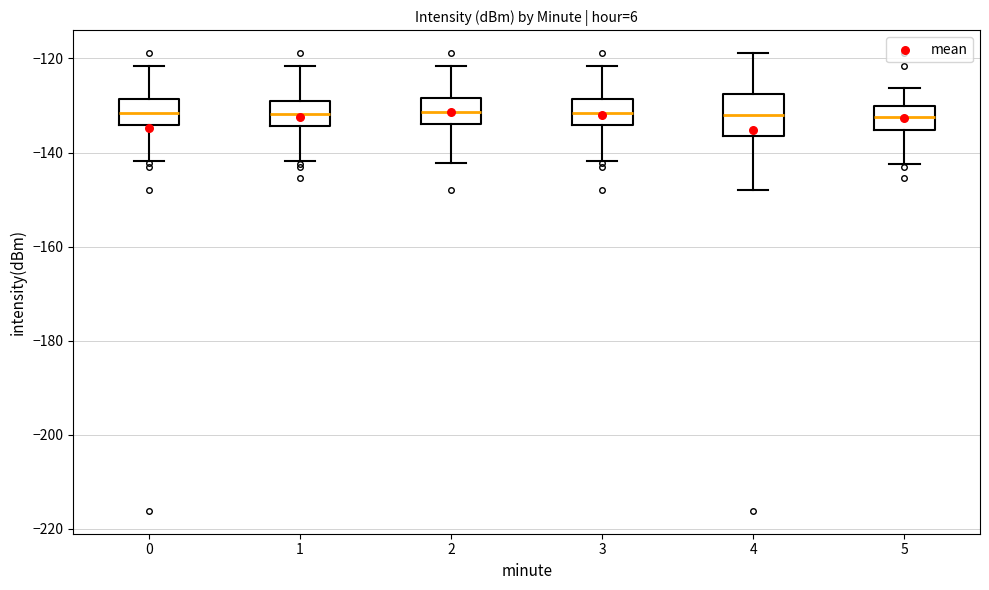

Reading left to right, read every box against the y-axis: the position of its median line, the range the box covers, and the ends of its whiskers. The values are not printed on the chart, so give them approximately, as read against the axis.

0: median -132, box -134 to -128, whiskers -142 to -122
1: median -132, box -134 to -130, whiskers -142 to -122
2: median -132, box -134 to -128, whiskers -142 to -122
3: median -132, box -134 to -128, whiskers -142 to -122
4: median -132, box -136 to -128, whiskers -148 to -118
5: median -132, box -136 to -130, whiskers -142 to -126